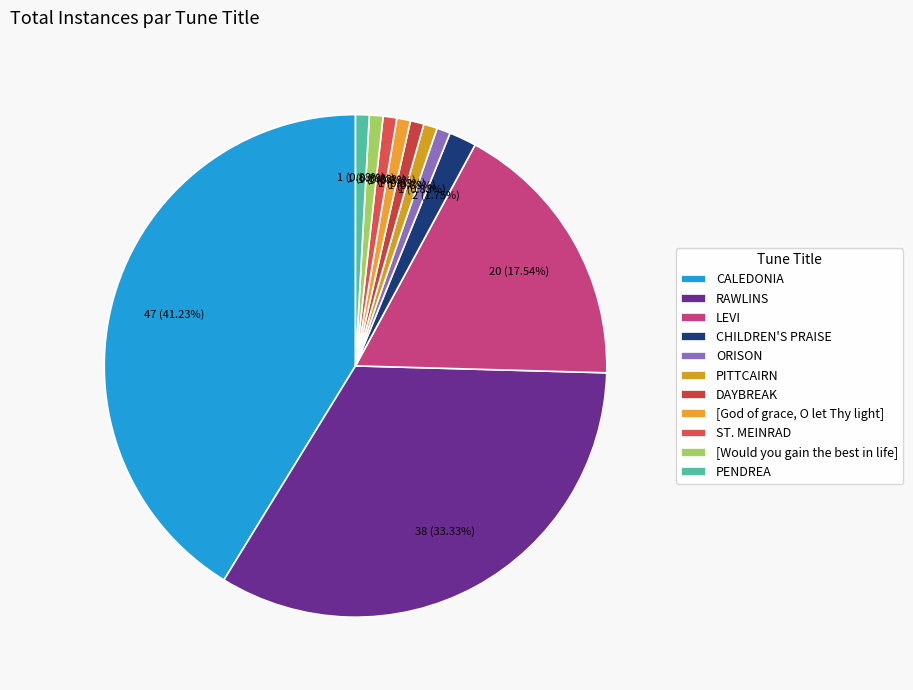

What is the change in value from CHILDREN'S PRAISE to DAYBREAK?

-1